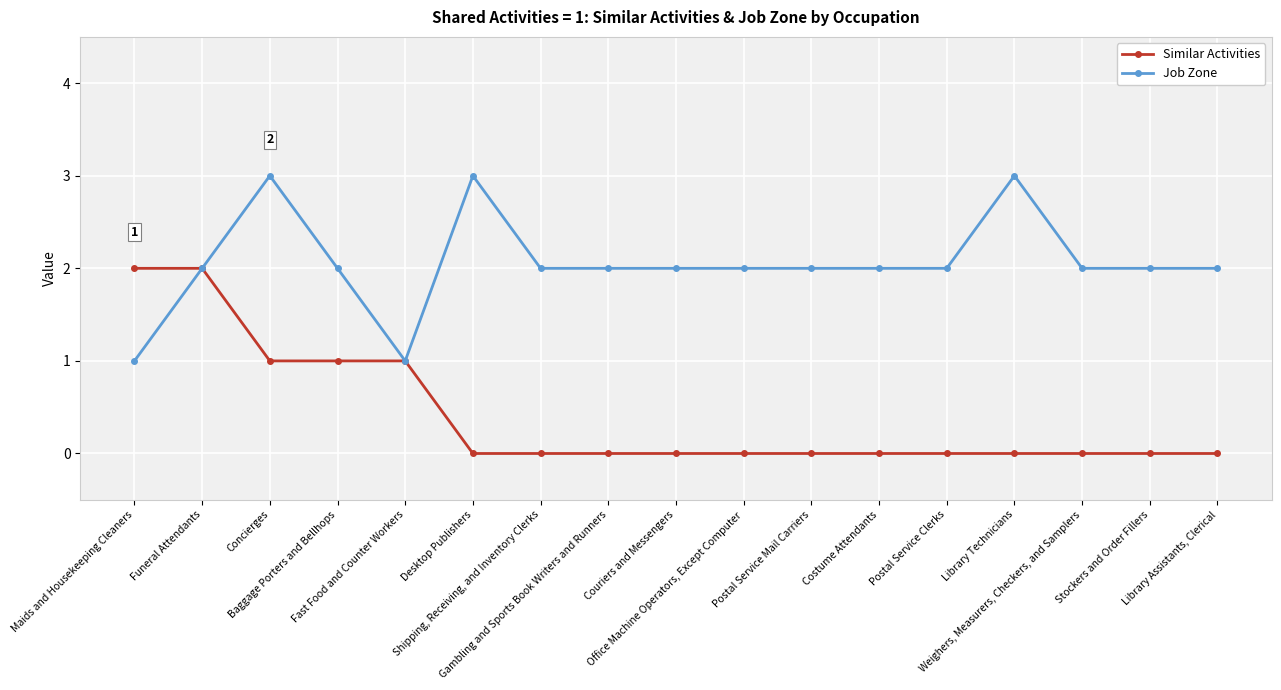

What is the value of the Job Zone point at the 12th from the left?

2